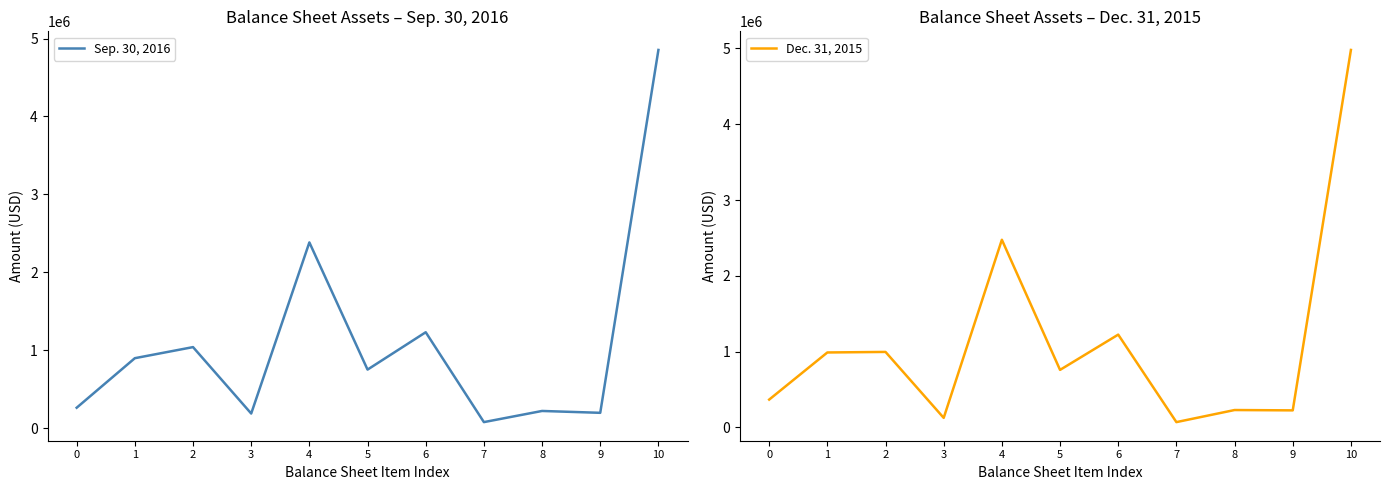

Reading right to left, list all the values displayed in this chart.

Sep. 30, 2016: 10=4853602	9=195402	8=219280	7=76095	6=1229817	5=750128	4=2382880	3=186311	2=1038944	1=896755	0=260870
Dec. 31, 2015: 10=4980657	9=224330	8=228777	7=69327	6=1223986	5=758427	4=2475810	3=125410	2=995565	1=988391	0=366444